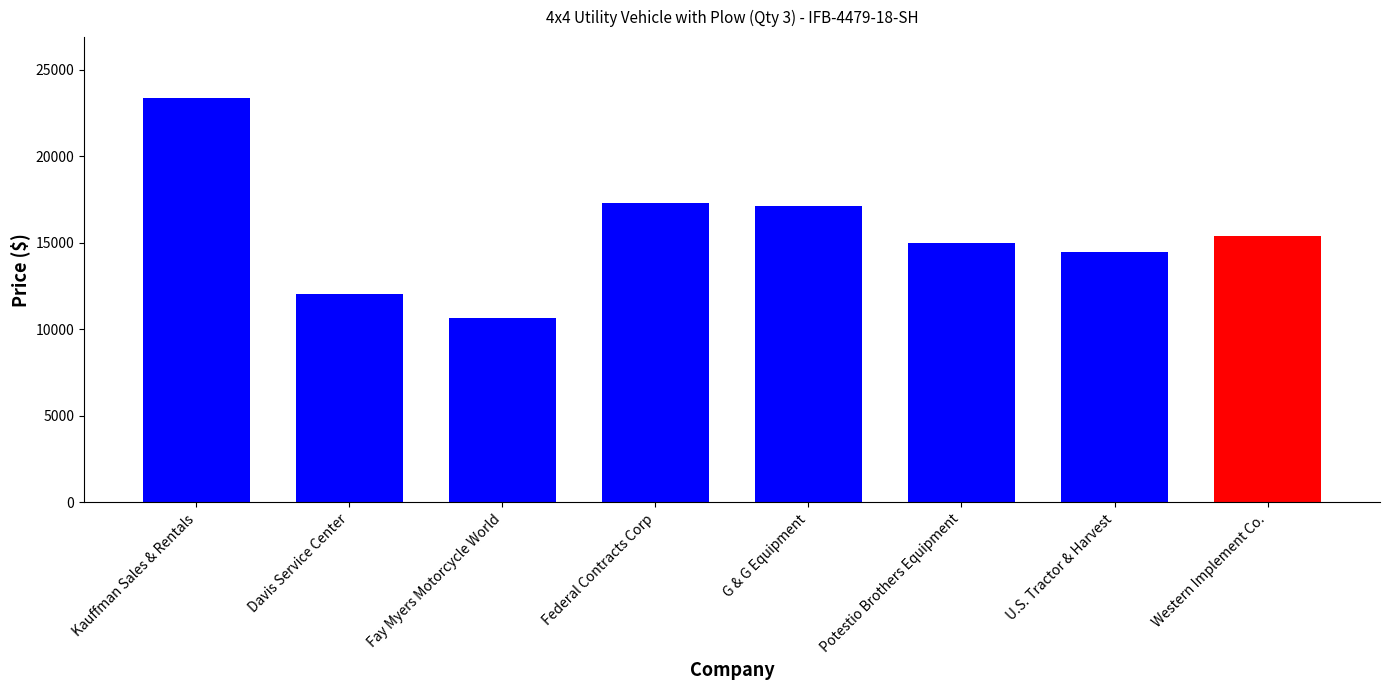

Between Kauffman Sales & Rentals and Federal Contracts Corp, which is larger?

Kauffman Sales & Rentals